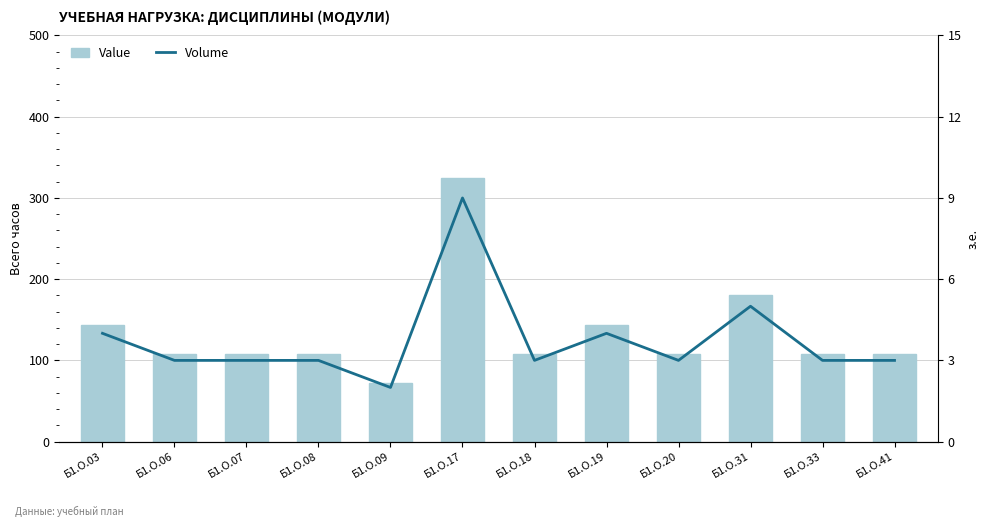

Are the bars horizontal?

No